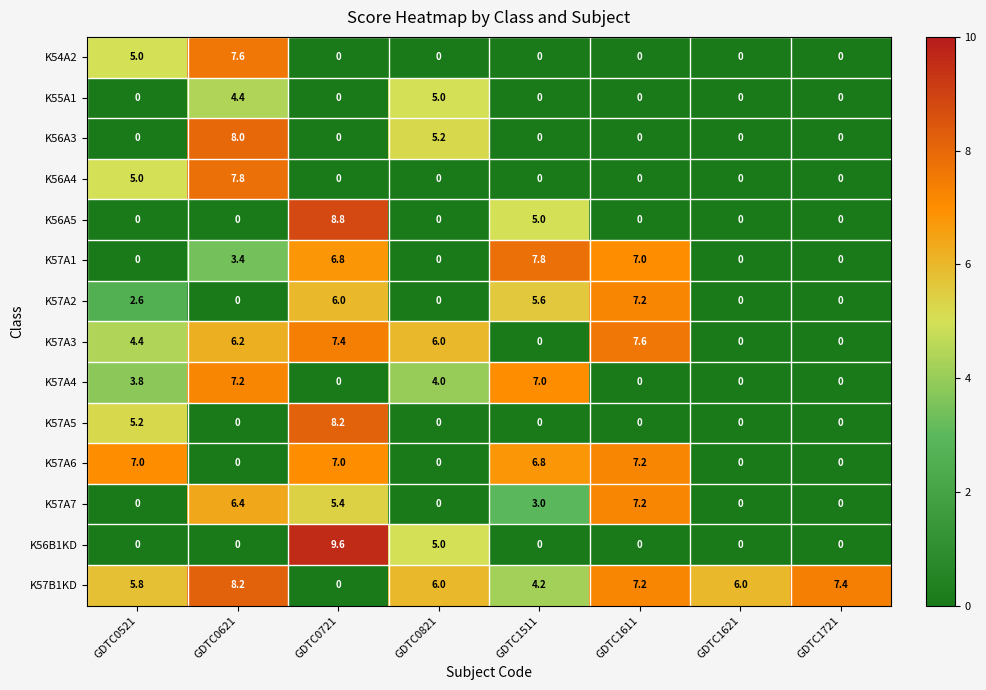

What is the sum of all K57A4 values?

22.0